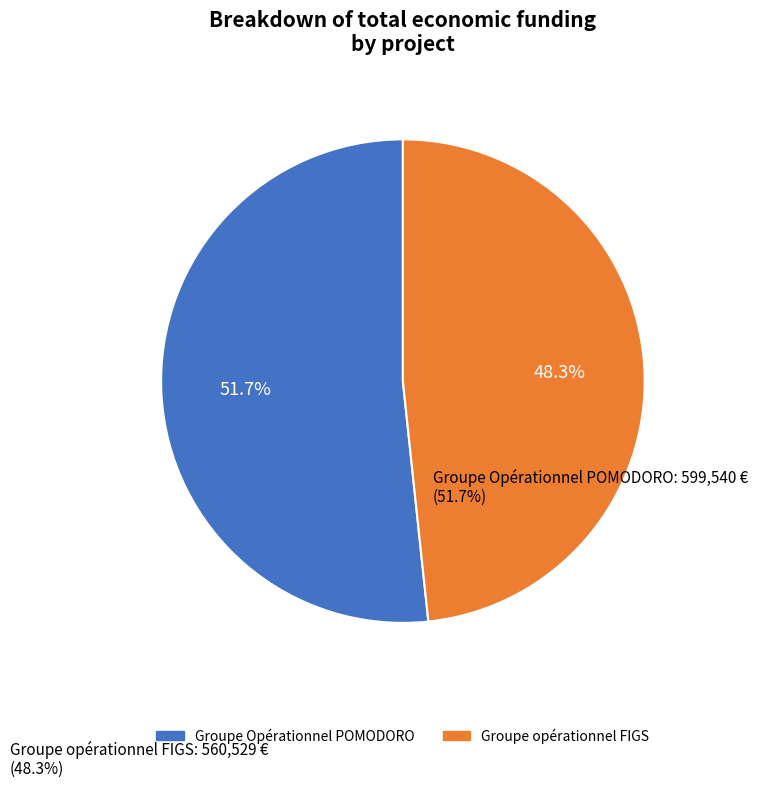

True or false: Groupe opérationnel FIGS accounts for 48% of the total.

True